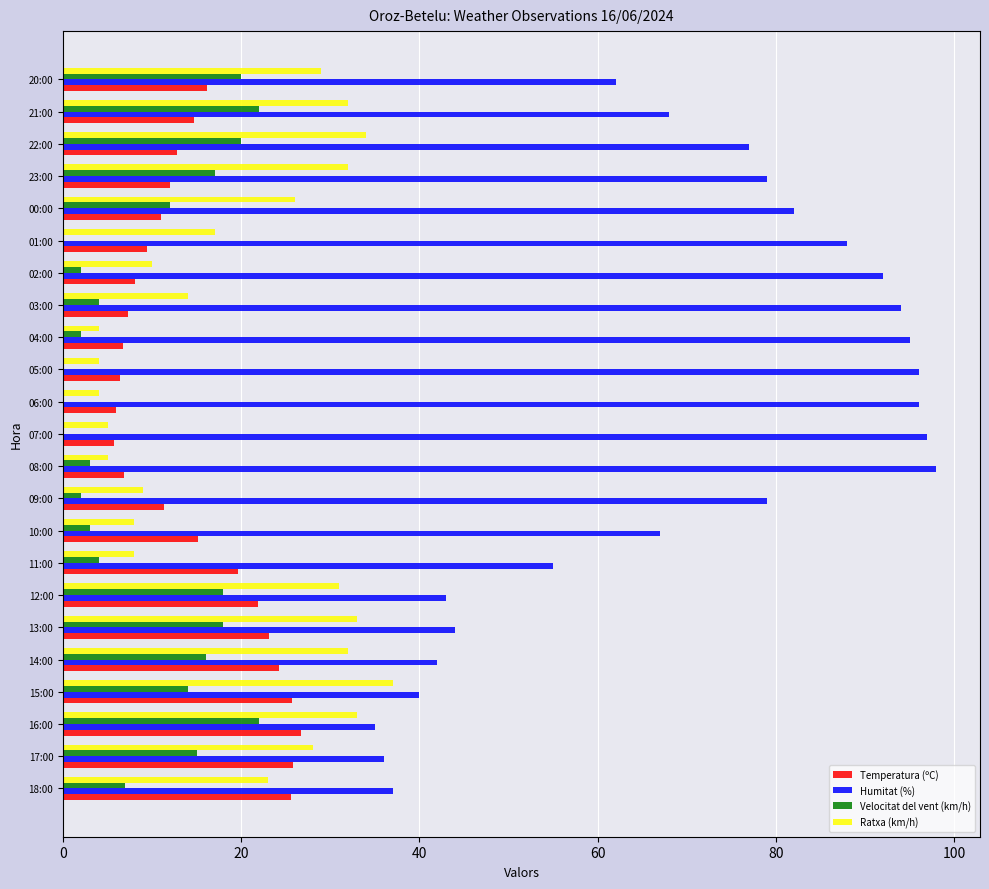

True or false: Ratxa (km/h) has a value of 19.3 at 17:00.

False